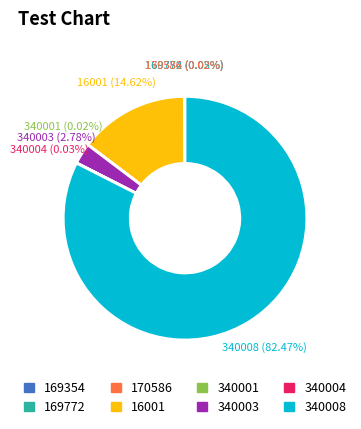

Which category has the biggest portion of the pie?

340008